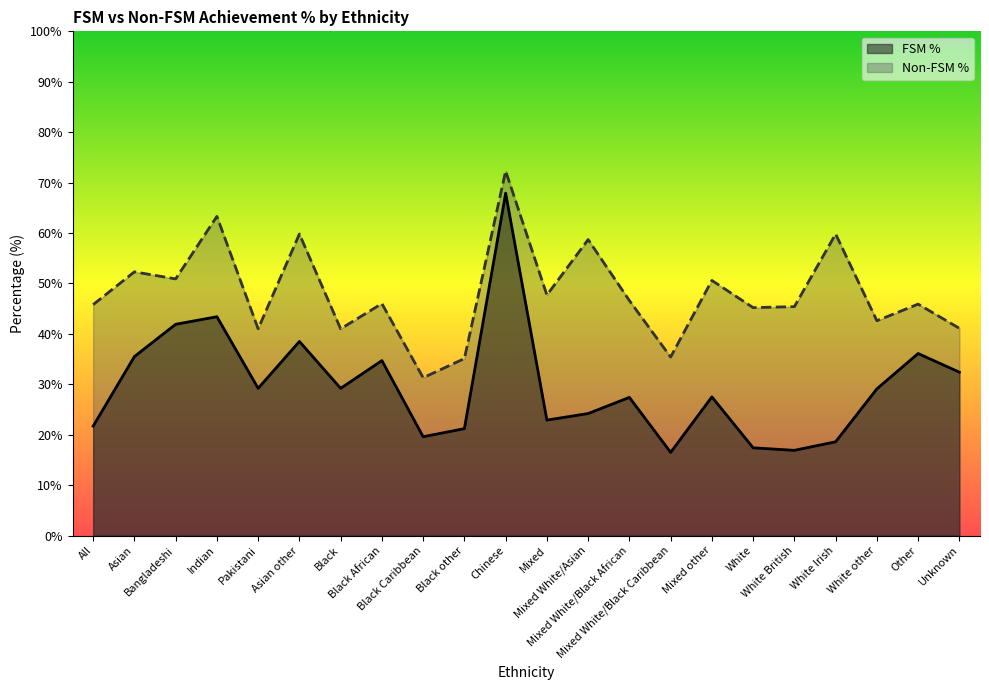

At which category does FSM % reach its first local peak?

Indian